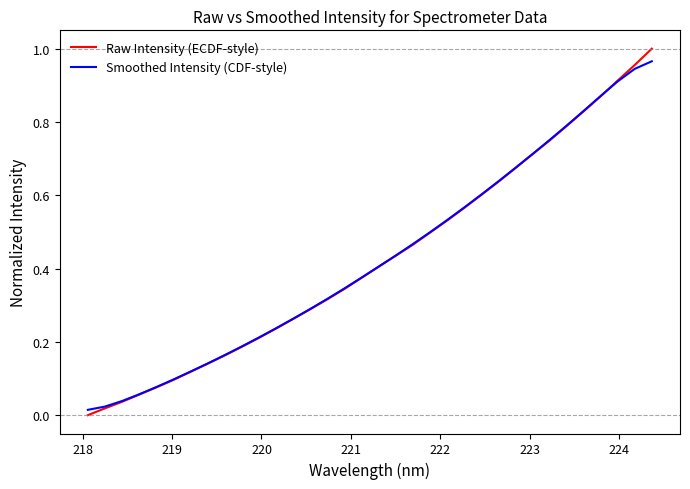

Which series has the widest spread of values?

Raw Intensity (ECDF-style)